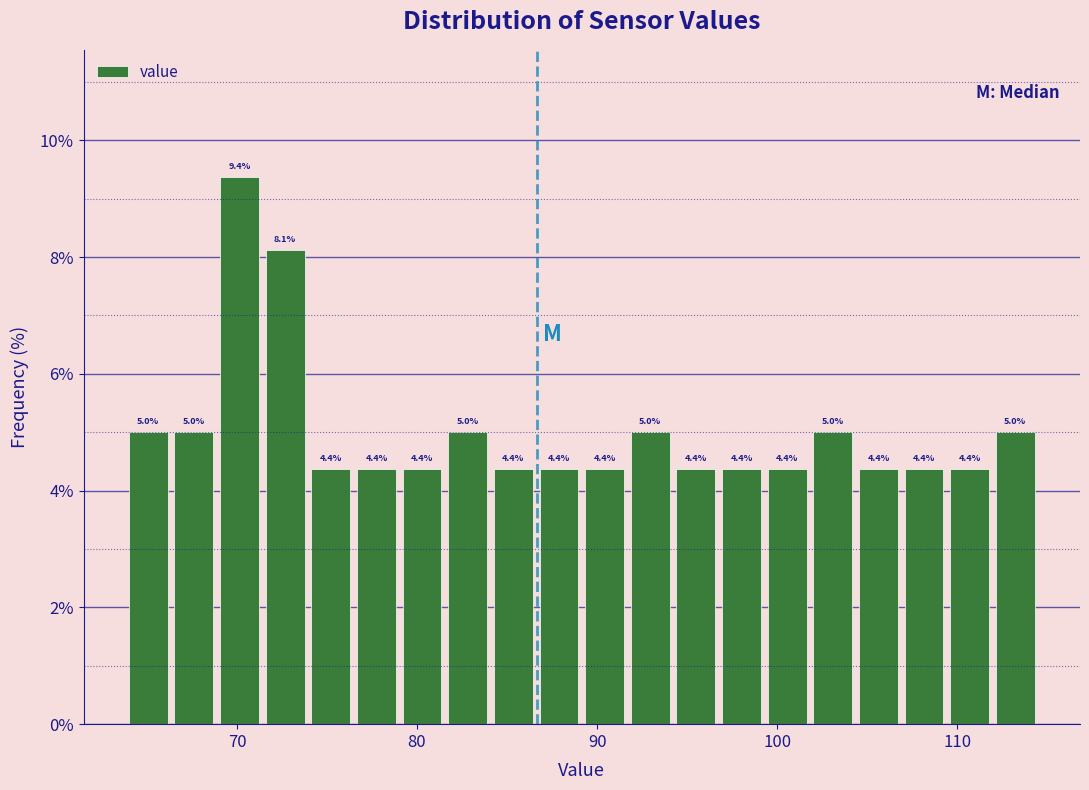

Read against the x-axis, roughly where is the centre of the tallest bar?

70